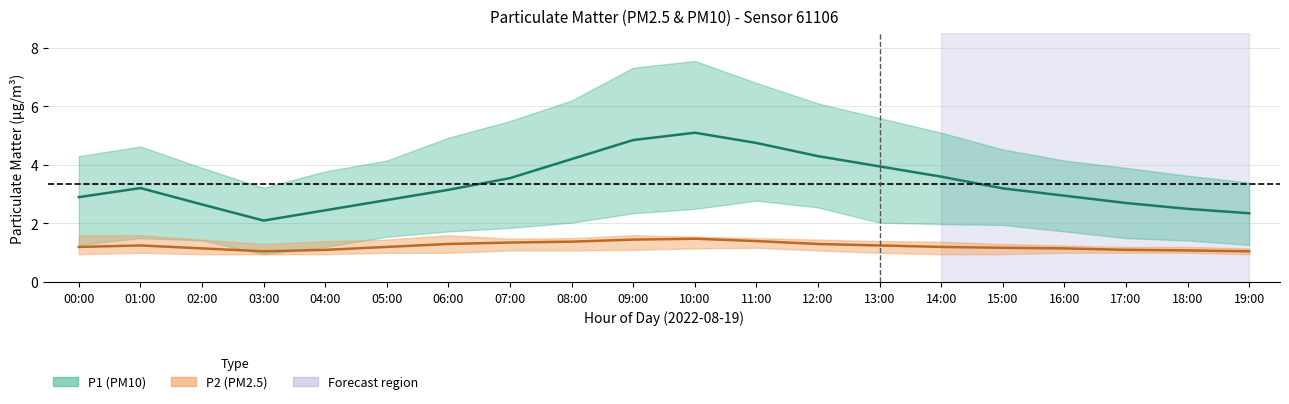

Which series has the largest total across all categories?

P1 (PM10) mean